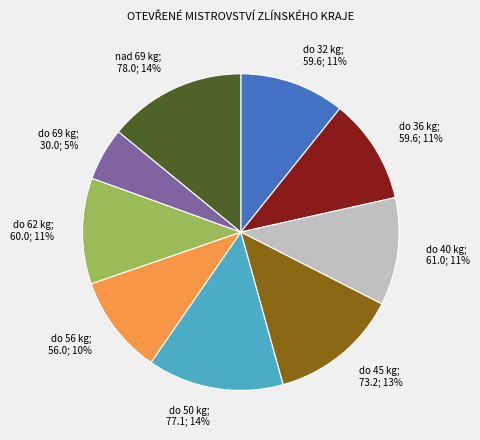

How many segments does this pie chart have?

9